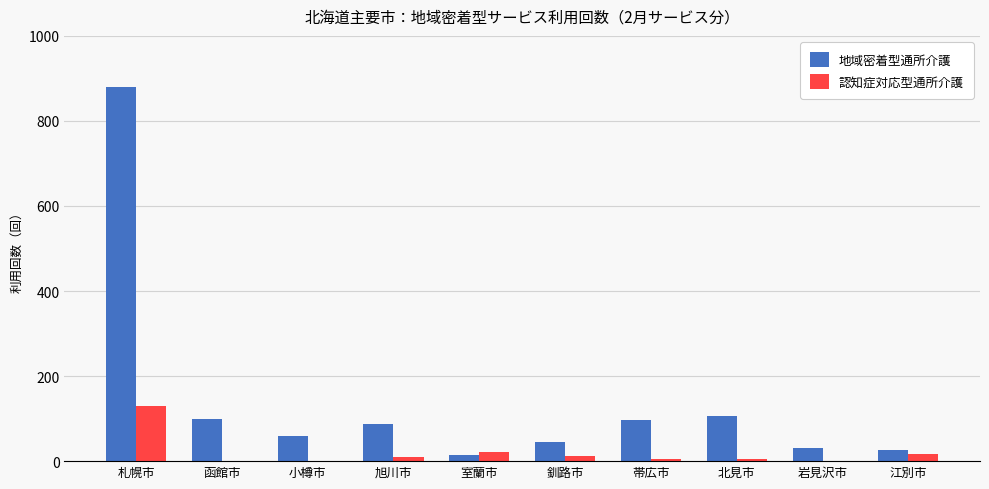

True or false: 地域密着型通所介護 has a value of 60 at 小樽市.

True